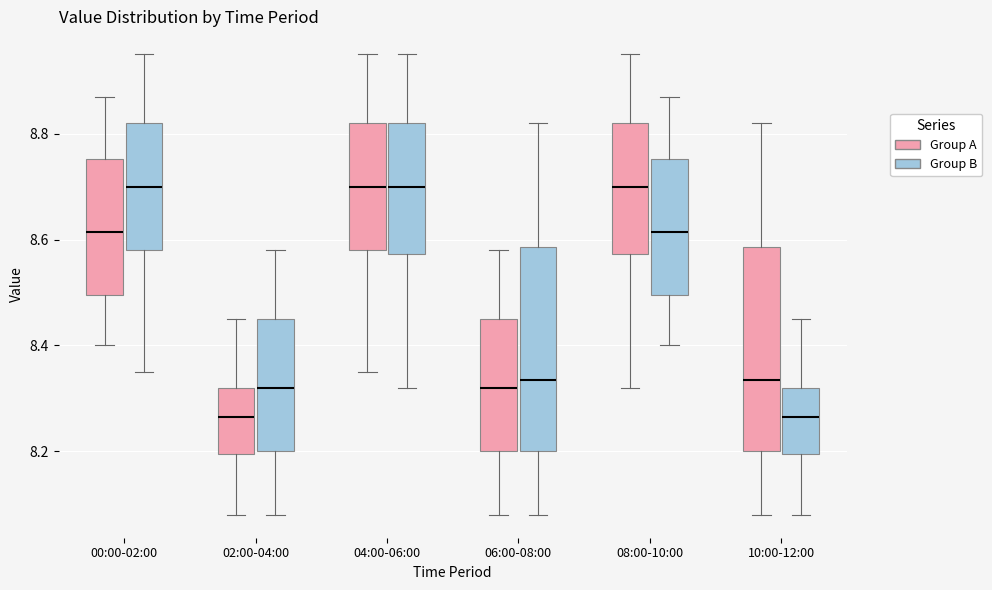

Reading left to right, read every box against the y-axis: the position of its median line, the range the box covers, and the ends of its whiskers. The values are not printed on the chart, so give them approximately, as read against the axis.

00:00-02:00 (Group A): median 8.62, box 8.50 to 8.76, whiskers 8.40 to 8.88
00:00-02:00 (Group B): median 8.70, box 8.58 to 8.82, whiskers 8.36 to 8.96
02:00-04:00 (Group A): median 8.26, box 8.20 to 8.32, whiskers 8.08 to 8.46
02:00-04:00 (Group B): median 8.32, box 8.20 to 8.46, whiskers 8.08 to 8.58
04:00-06:00 (Group A): median 8.70, box 8.58 to 8.82, whiskers 8.36 to 8.96
04:00-06:00 (Group B): median 8.70, box 8.58 to 8.82, whiskers 8.32 to 8.96
06:00-08:00 (Group A): median 8.32, box 8.20 to 8.46, whiskers 8.08 to 8.58
06:00-08:00 (Group B): median 8.34, box 8.20 to 8.58, whiskers 8.08 to 8.82
08:00-10:00 (Group A): median 8.70, box 8.58 to 8.82, whiskers 8.32 to 8.96
08:00-10:00 (Group B): median 8.62, box 8.50 to 8.76, whiskers 8.40 to 8.88
10:00-12:00 (Group A): median 8.34, box 8.20 to 8.58, whiskers 8.08 to 8.82
10:00-12:00 (Group B): median 8.26, box 8.20 to 8.32, whiskers 8.08 to 8.46